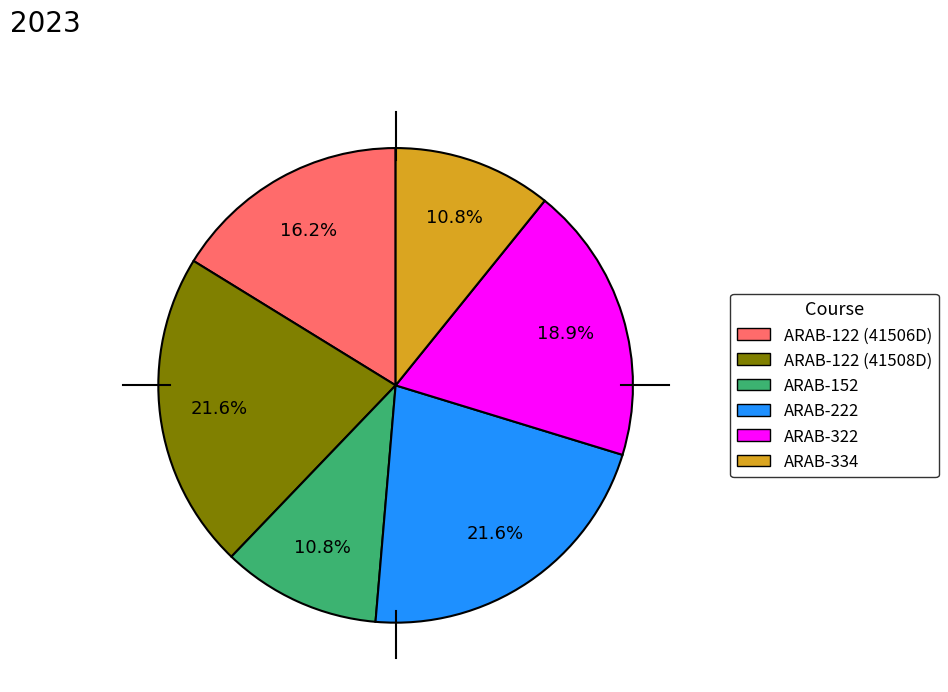

Is ARAB-122 (41506D) the majority of the pie?

No